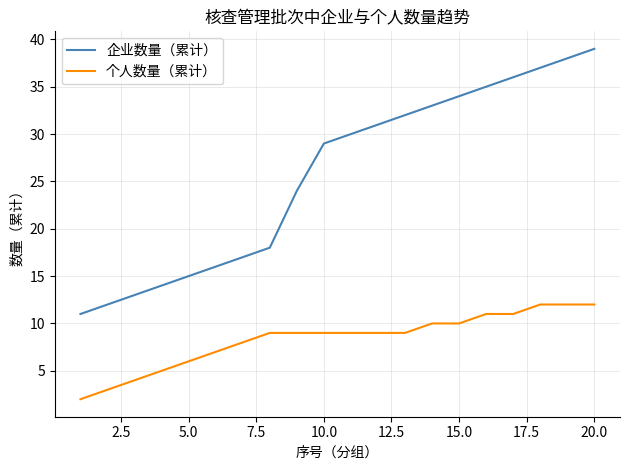

Which series has the largest total across all categories?

企业数量（累计）